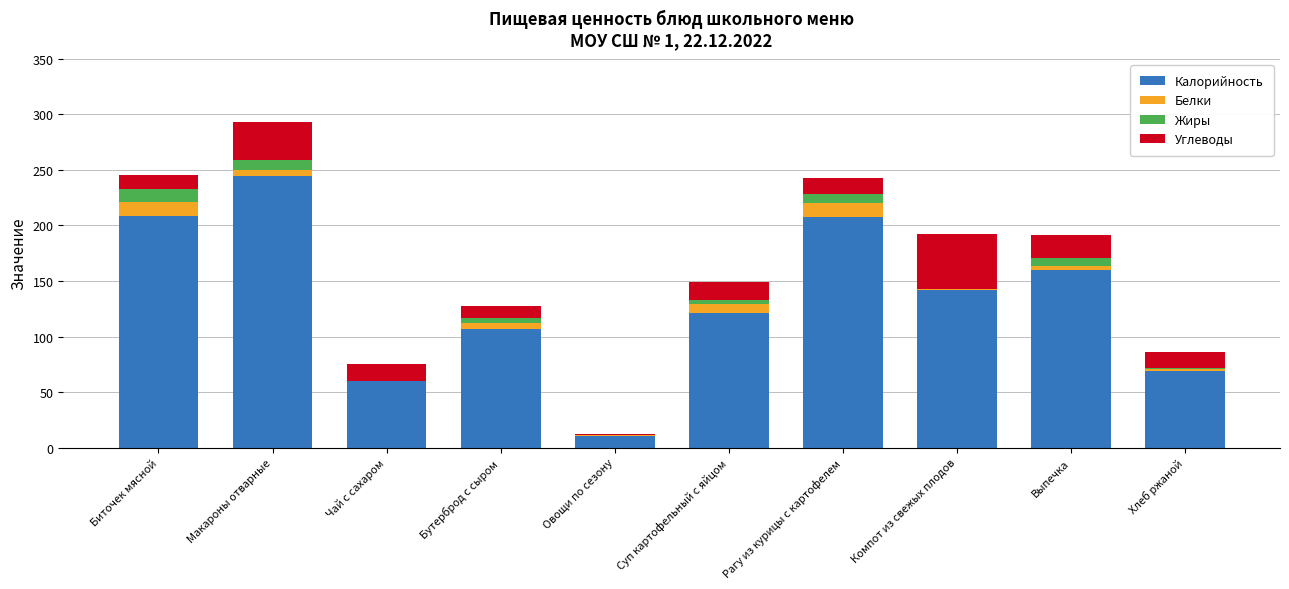

What is the highest value of the Калорийность series?

244.5